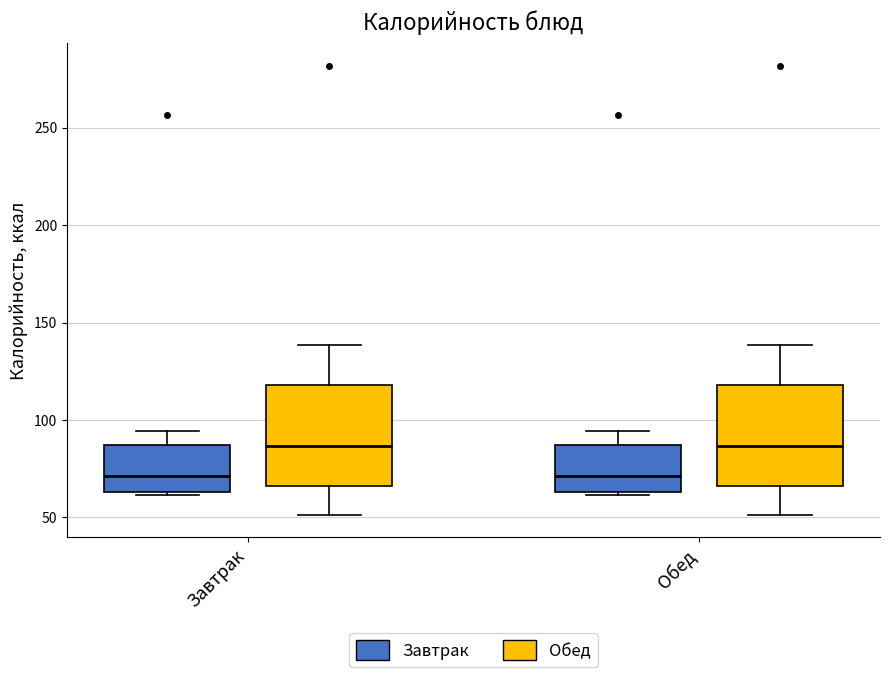

Where does the upper whisker of the box for Завтрак (Обед) end on the y-axis? The values are not printed on the chart, so give them approximately, as read against the axis.

140